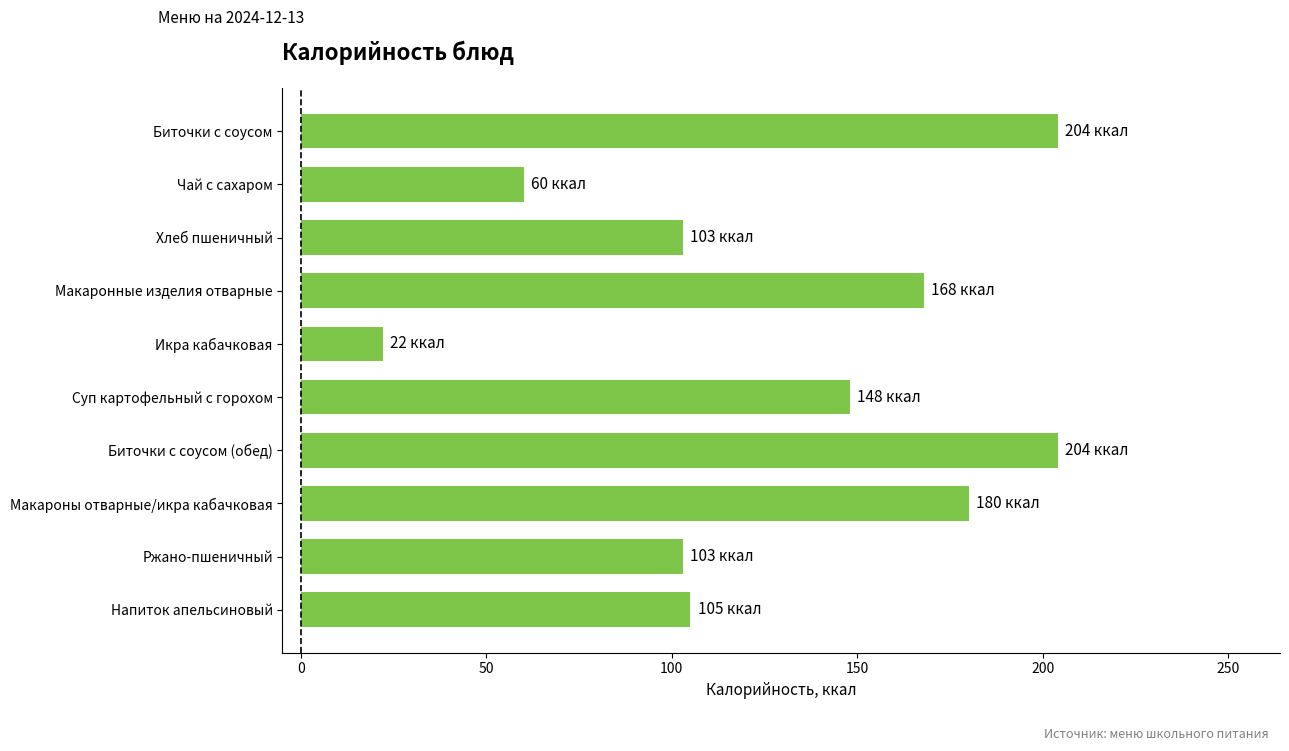

What is the average value?

130